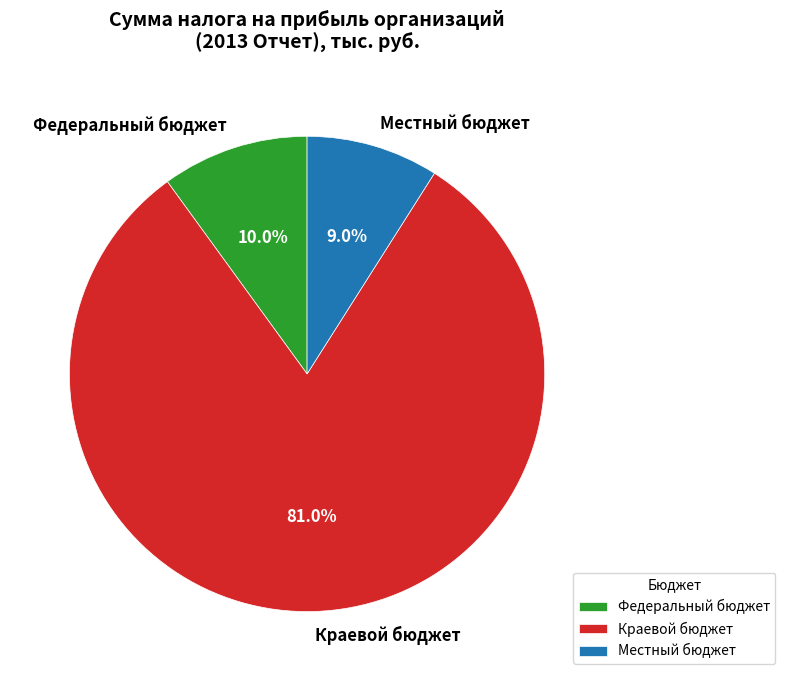

Which category has the smallest portion of the pie?

Местный бюджет